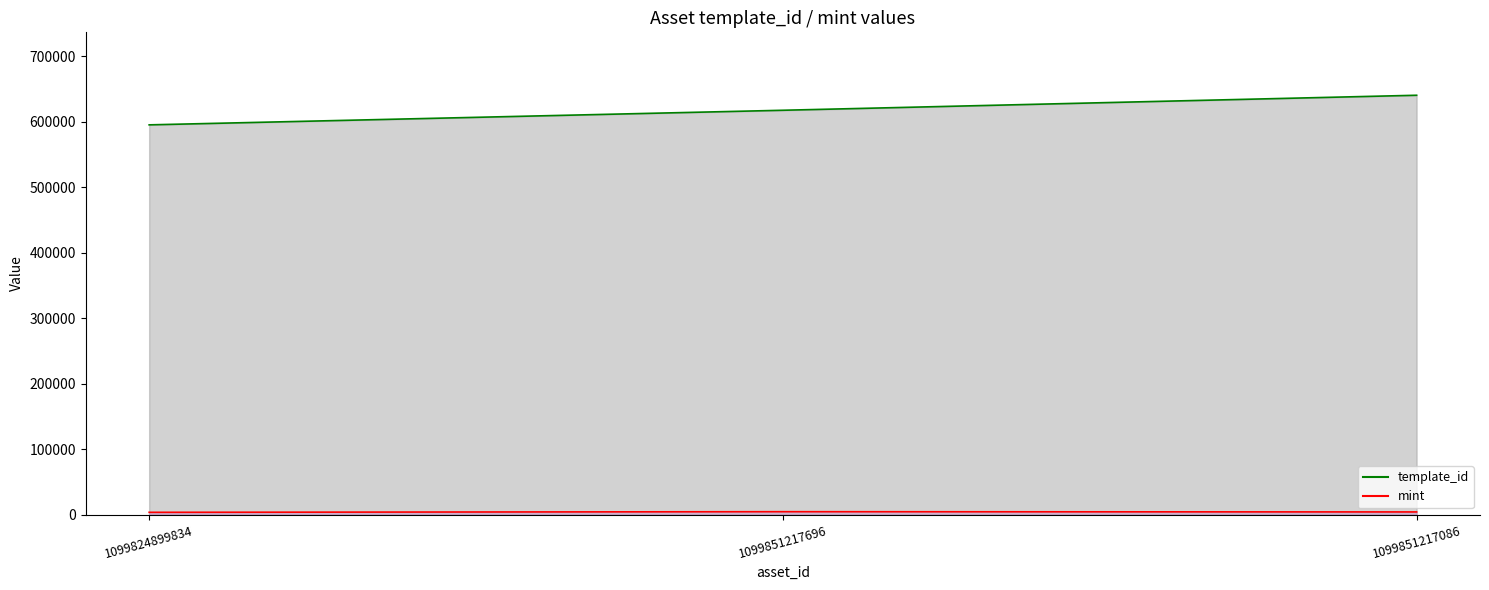

What is the total value across all series at 1099824899834?

598878